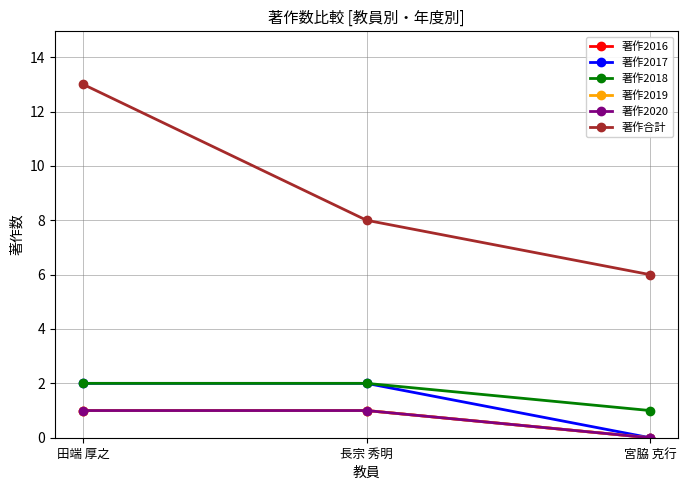

What is the label of the 3rd point from the right?

田端 厚之